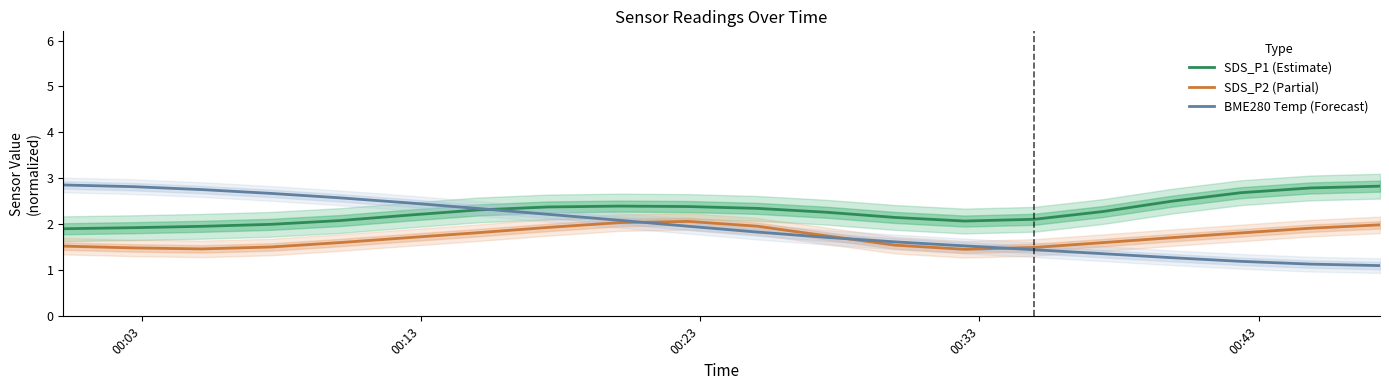

Reading left to right, extract all data points from this chart.

SDS_P1 (Estimate): 1.9	1.9	2.0	2.0	2.1	2.2	2.3	2.4	2.4	2.4	2.3	2.3	2.2	2.1	2.1	2.3	2.5	2.7	2.8	2.8
SDS_P2 (Partial): 1.5	1.5	1.5	1.5	1.6	1.7	1.8	1.9	2.0	2.1	2.0	1.8	1.5	1.5	1.5	1.6	1.7	1.8	1.9	2.0
BME280 Temp (Forecast): 2.9	2.8	2.8	2.7	2.6	2.5	2.3	2.2	2.1	2.0	1.8	1.7	1.6	1.5	1.4	1.4	1.3	1.2	1.1	1.1